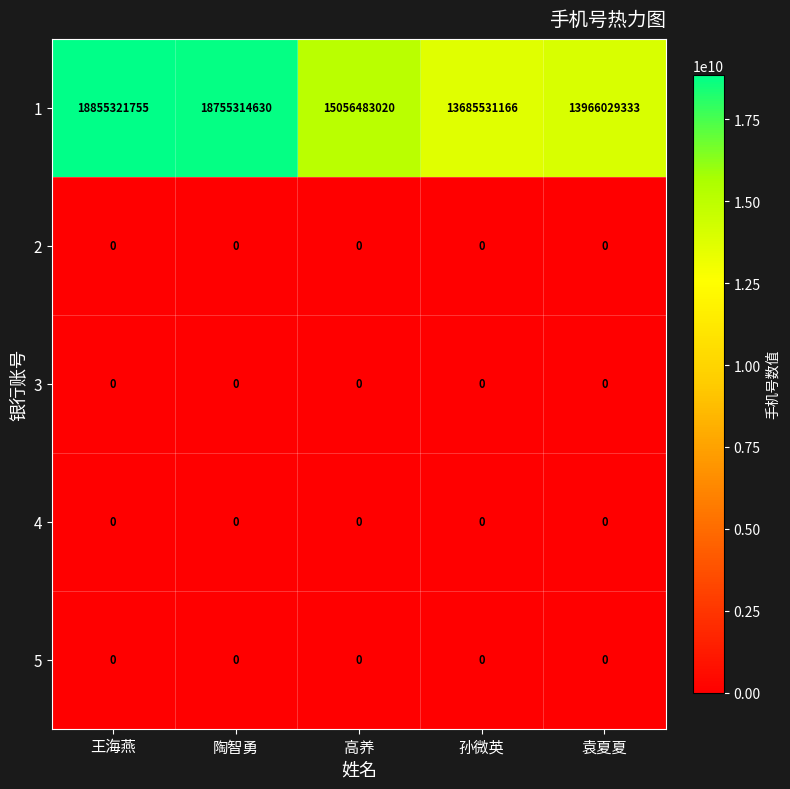

What is the greatest value displayed?

18855321755